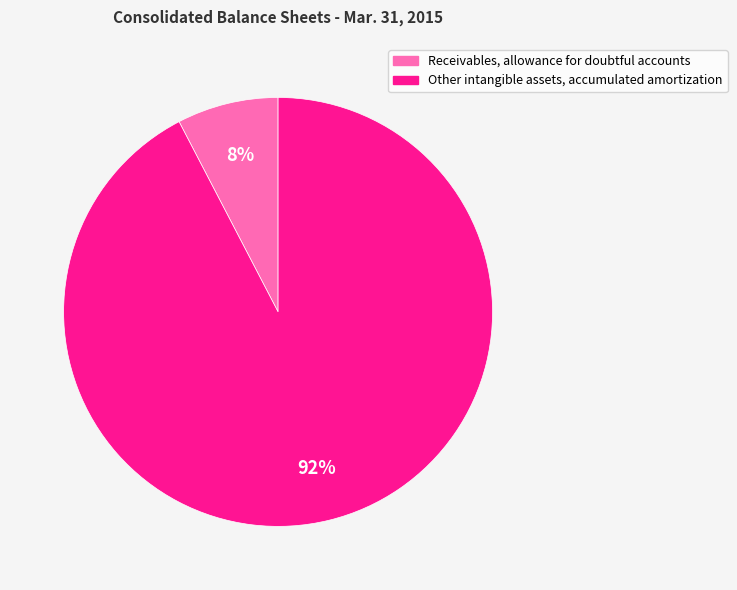

True or false: Receivables, allowance for doubtful accounts accounts for 8% of the total.

True